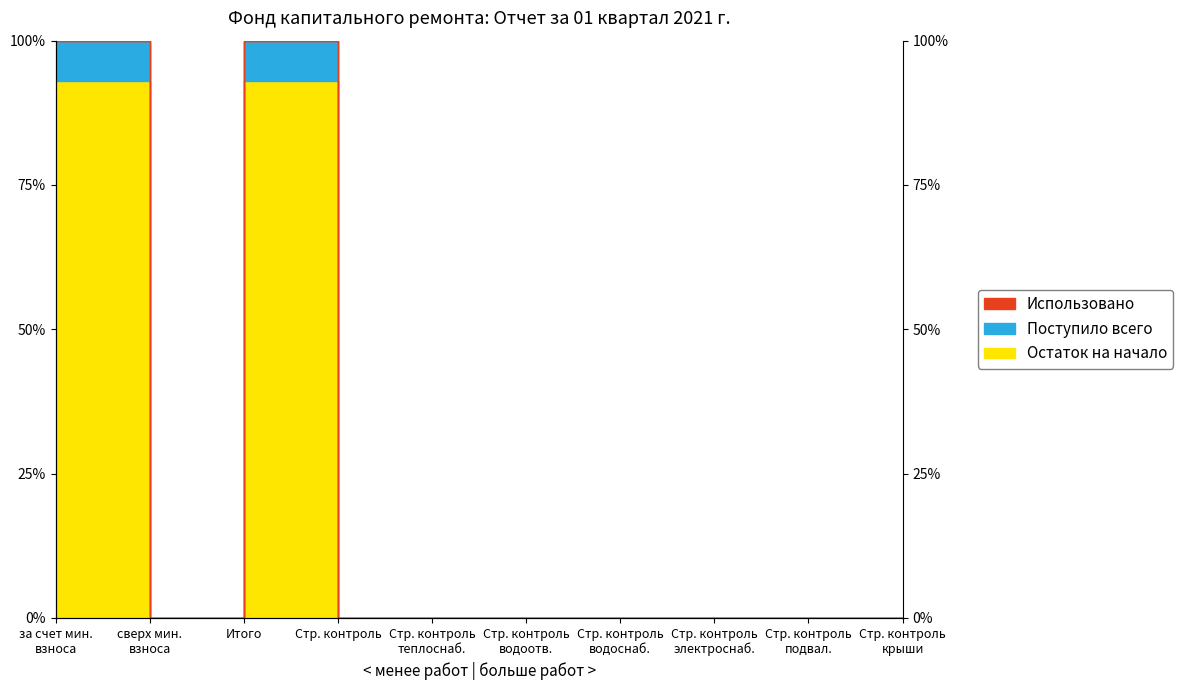

Is it true that Поступило всего equals -67.4 at Стр. контроль крыши?

False